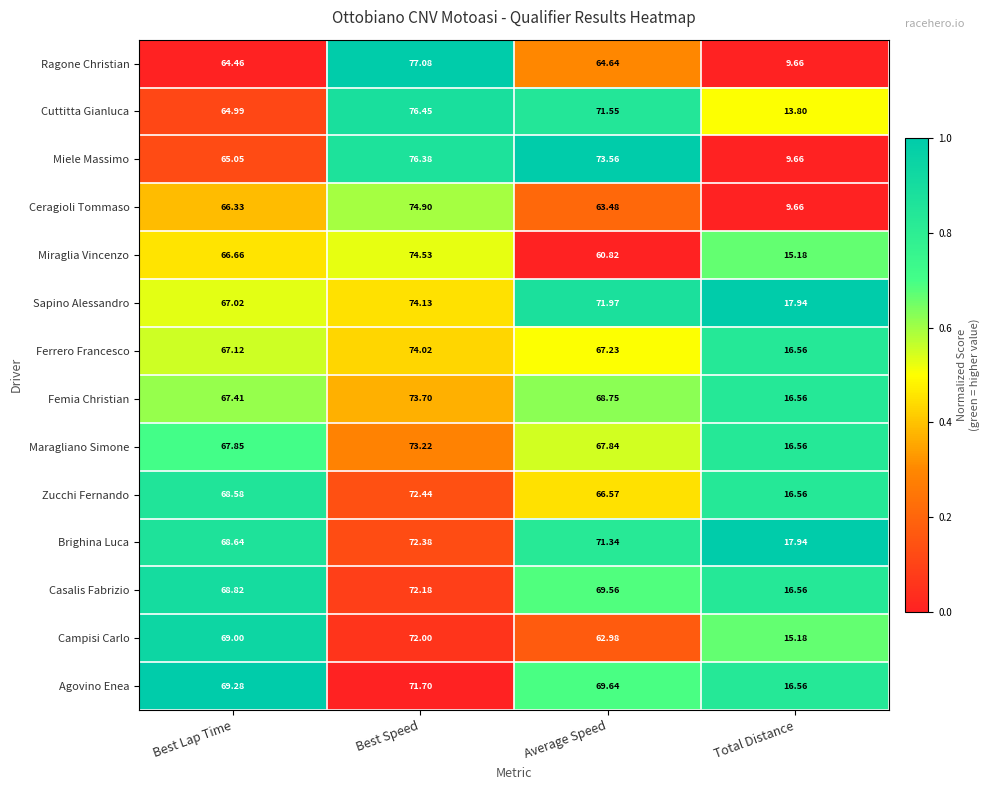

Which label corresponds to the largest value in the chart?

Best Speed